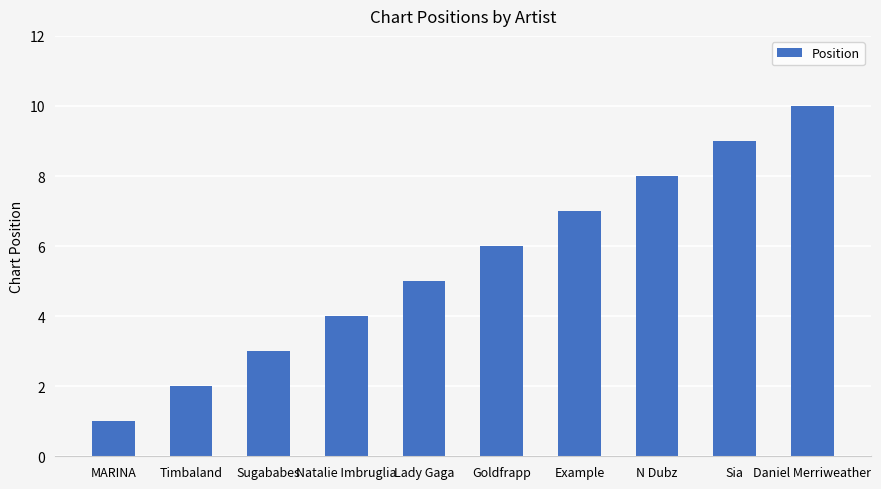

Reading right to left, extract all data points from this chart.

10	9	8	7	6	5	4	3	2	1